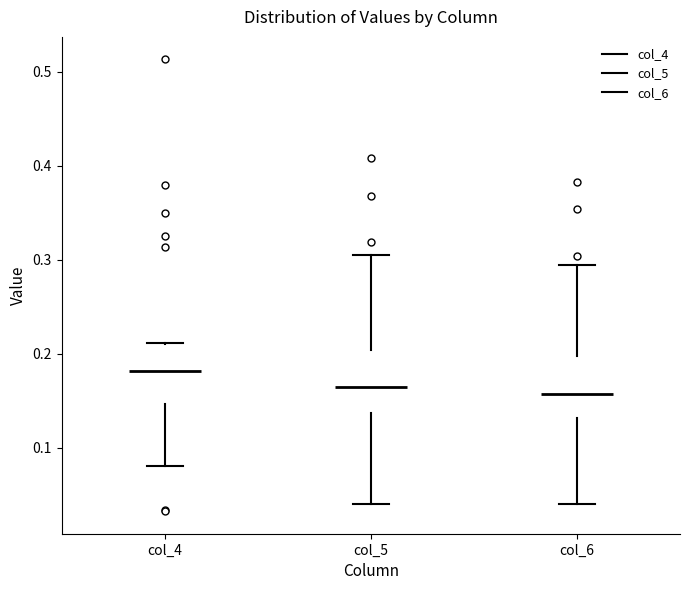

Where does the lower whisker of the box for col_4 end on the y-axis? The values are not printed on the chart, so give them approximately, as read against the axis.

0.08